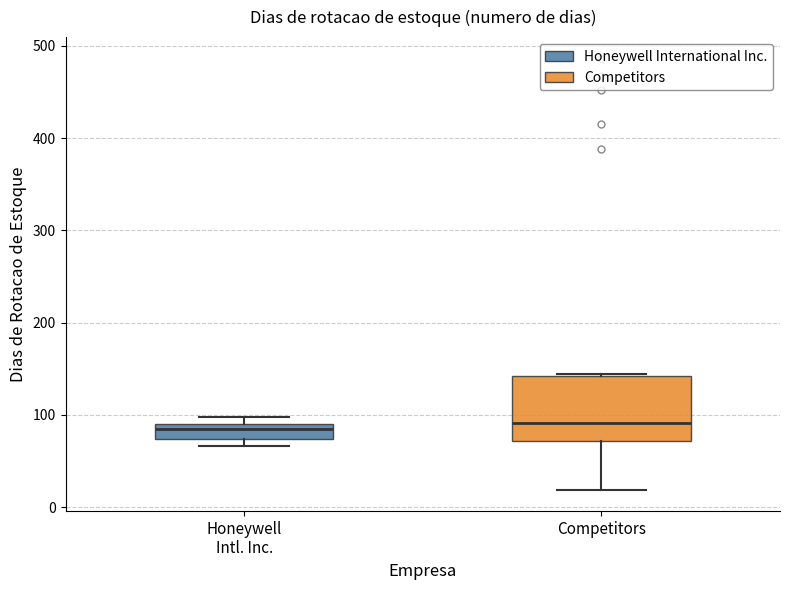

Where does the lower whisker of the box for Competitors end on the y-axis? The values are not printed on the chart, so give them approximately, as read against the axis.

20